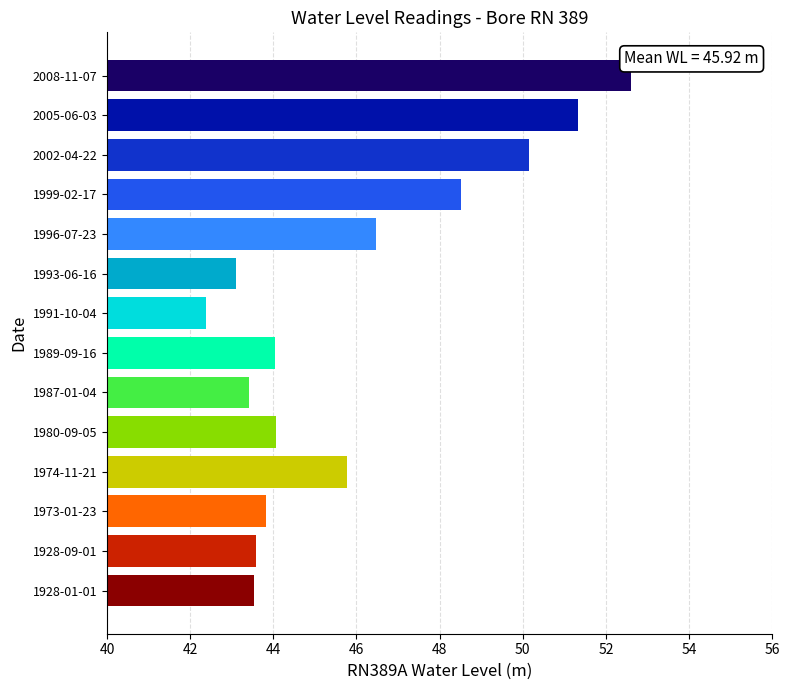

What is the difference between the second highest and minimum values?

8.9